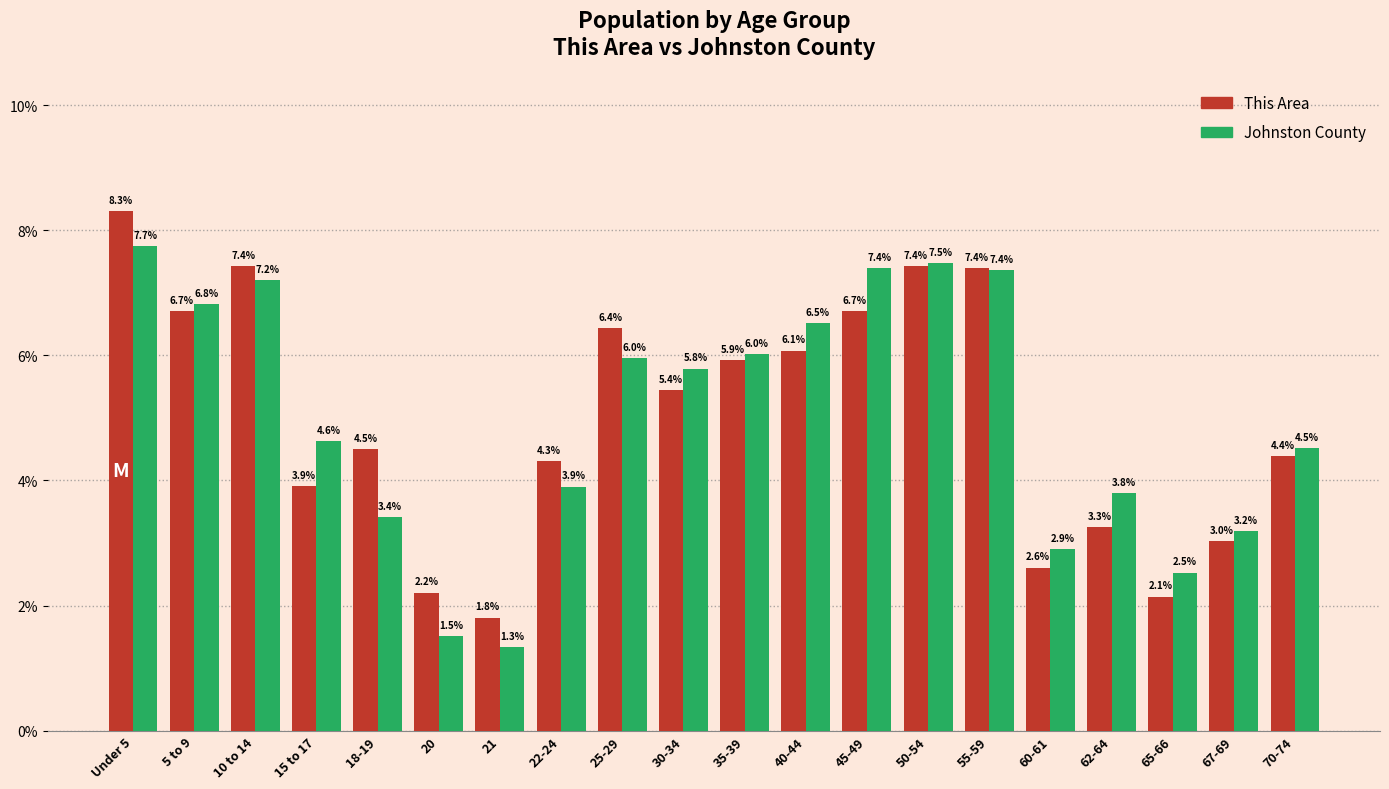

Reading right to left, list all the values displayed in this chart.

This Area: 70-74=4.4	67-69=3.0	65-66=2.1	62-64=3.3	60-61=2.6	55-59=7.4	50-54=7.4	45-49=6.7	40-44=6.1	35-39=5.9	30-34=5.4	25-29=6.4	22-24=4.3	21=1.8	20=2.2	18-19=4.5	15 to 17=3.9	10 to 14=7.4	5 to 9=6.7	Under 5=8.3
Johnston County: 70-74=4.5	67-69=3.2	65-66=2.5	62-64=3.8	60-61=2.9	55-59=7.4	50-54=7.5	45-49=7.4	40-44=6.5	35-39=6.0	30-34=5.8	25-29=6.0	22-24=3.9	21=1.3	20=1.5	18-19=3.4	15 to 17=4.6	10 to 14=7.2	5 to 9=6.8	Under 5=7.7